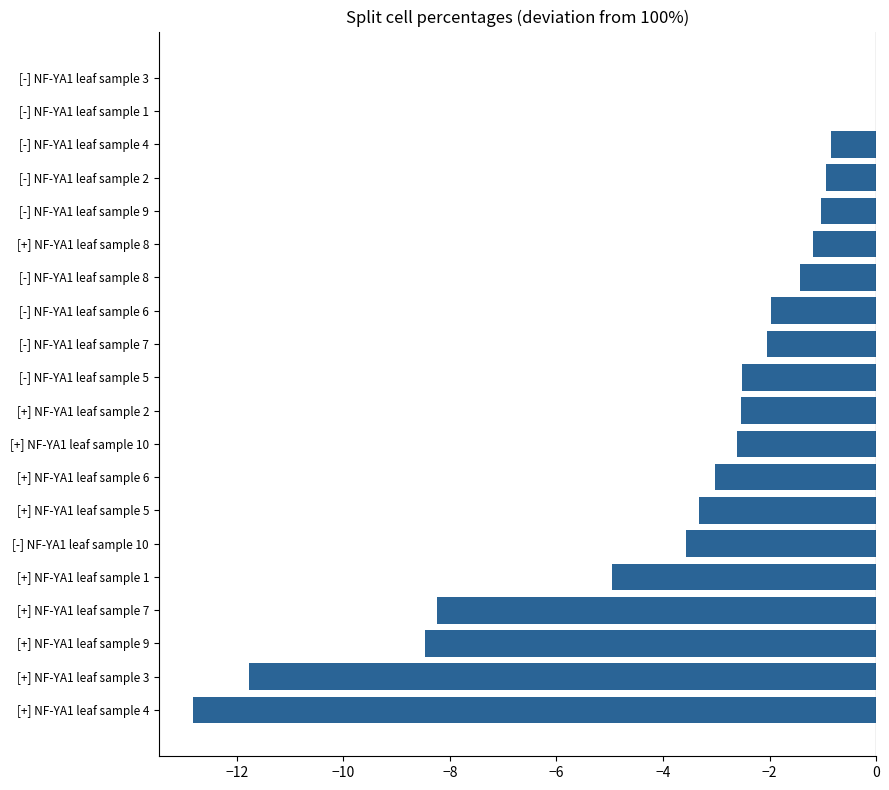

The chart shows a value of -1.6 at [-] NF-YA1 leaf sample 9. True or false?

False